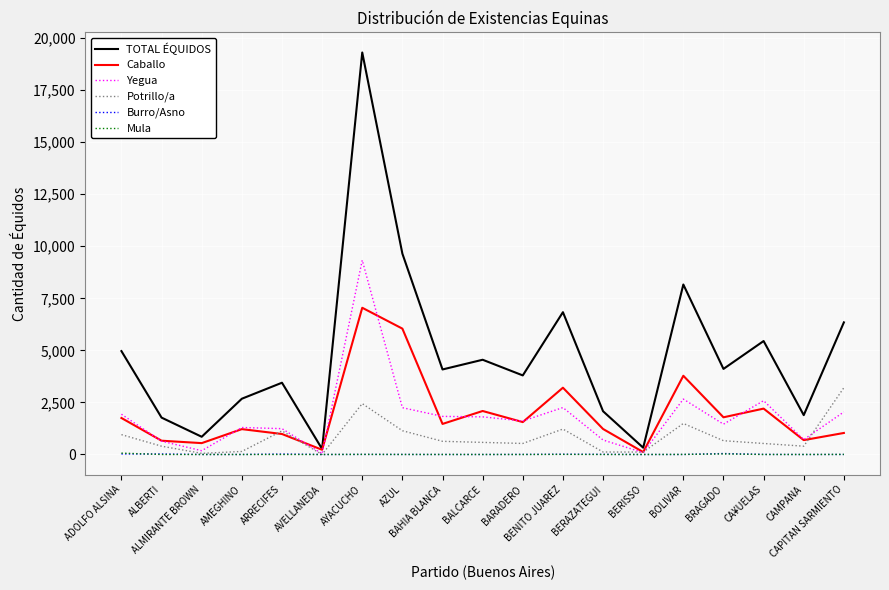

Which series has the largest total across all categories?

TOTAL ÉQUIDOS